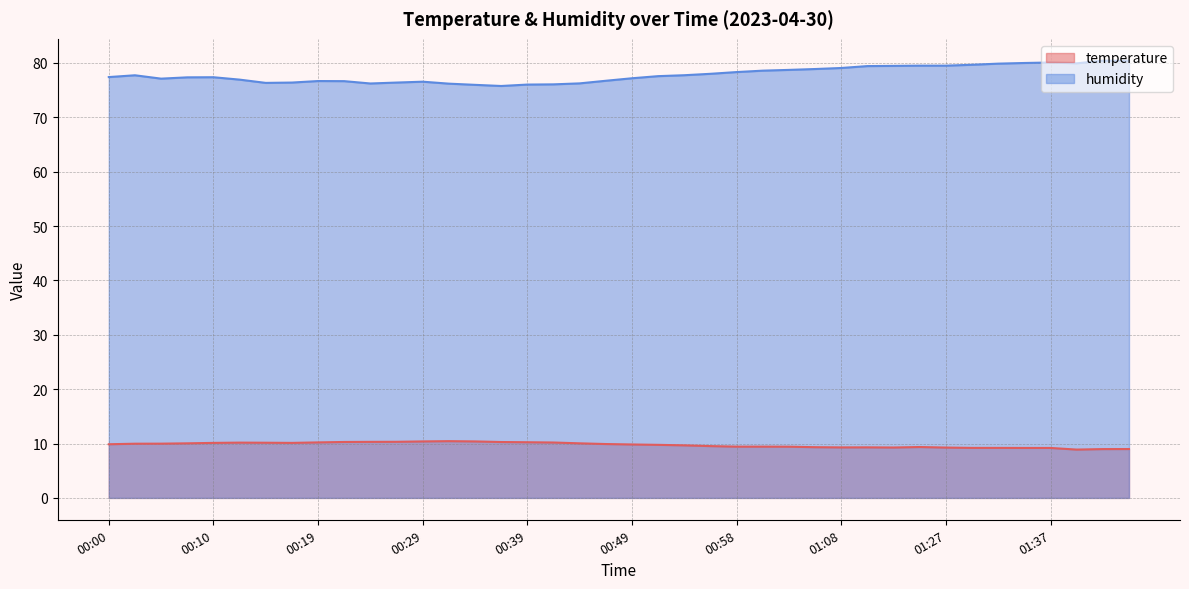

What is the total value across all series at 00:24?

86.5